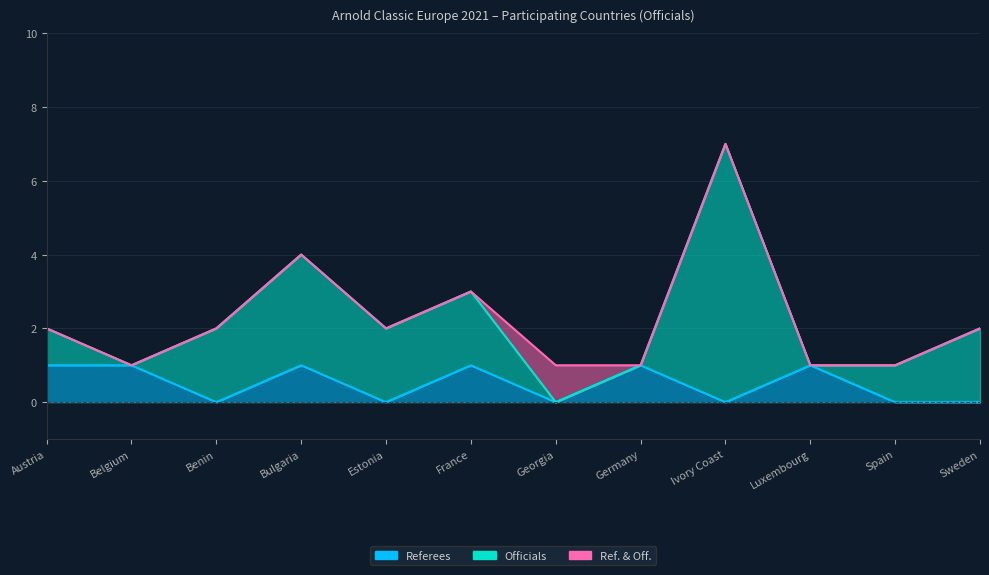

Does the chart display data point markers on the line(s)?

No